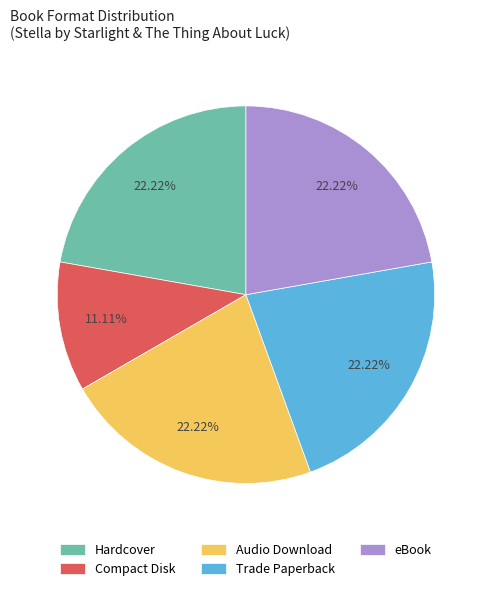

Which category has the smallest portion of the pie?

Compact Disk